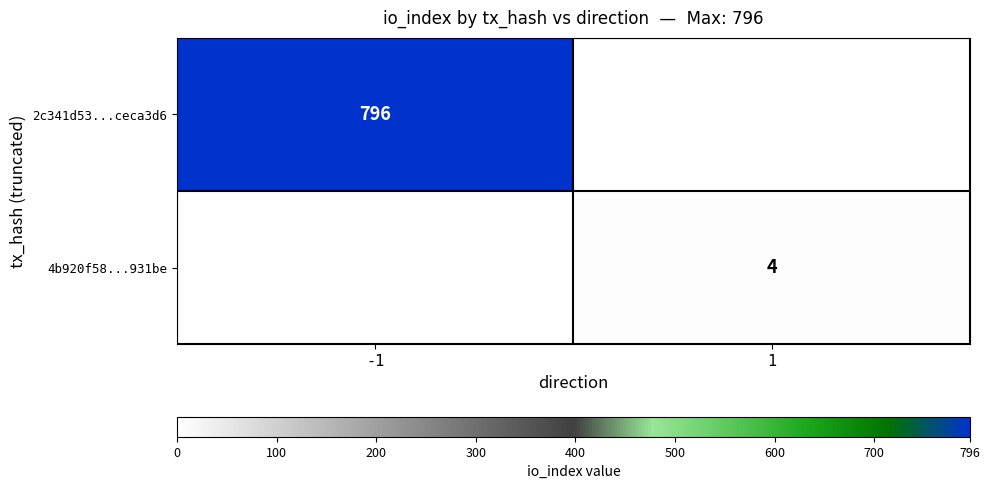

True or false: 2c341d53...ceca3d6 has a value of 1111 at -1.

False